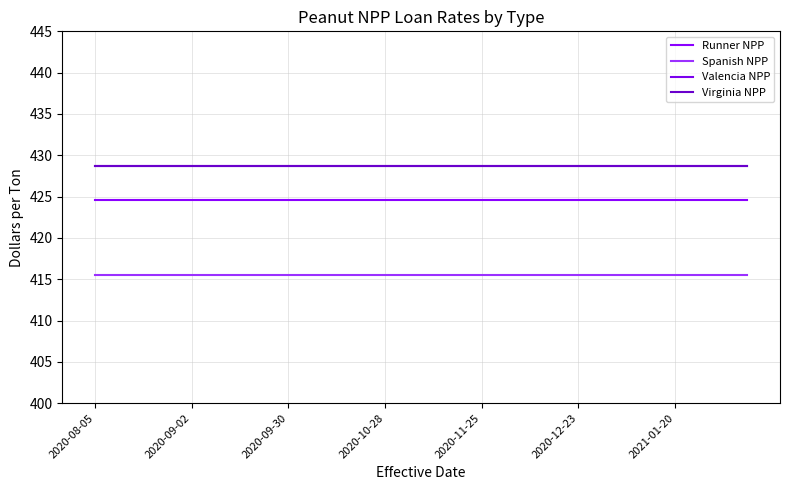

True or false: Virginia NPP has more than 0 interior local peaks.

False